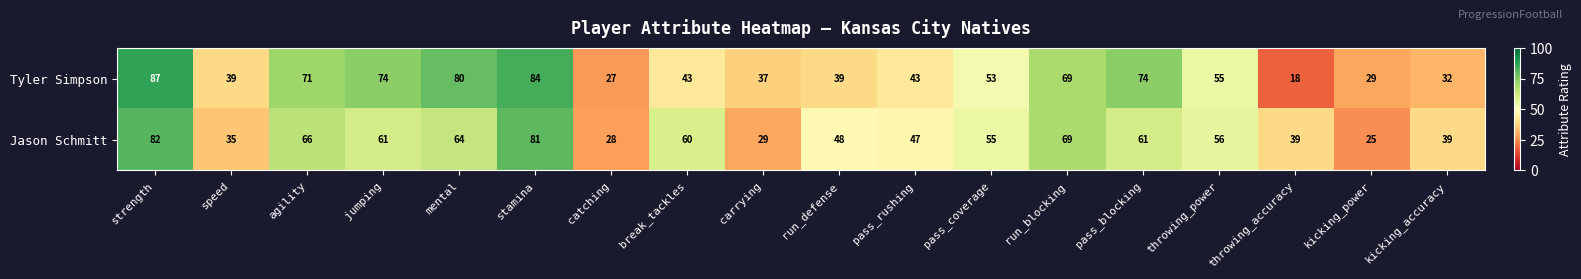

Is it true that Tyler Simpson equals 45 at kicking_power?

False